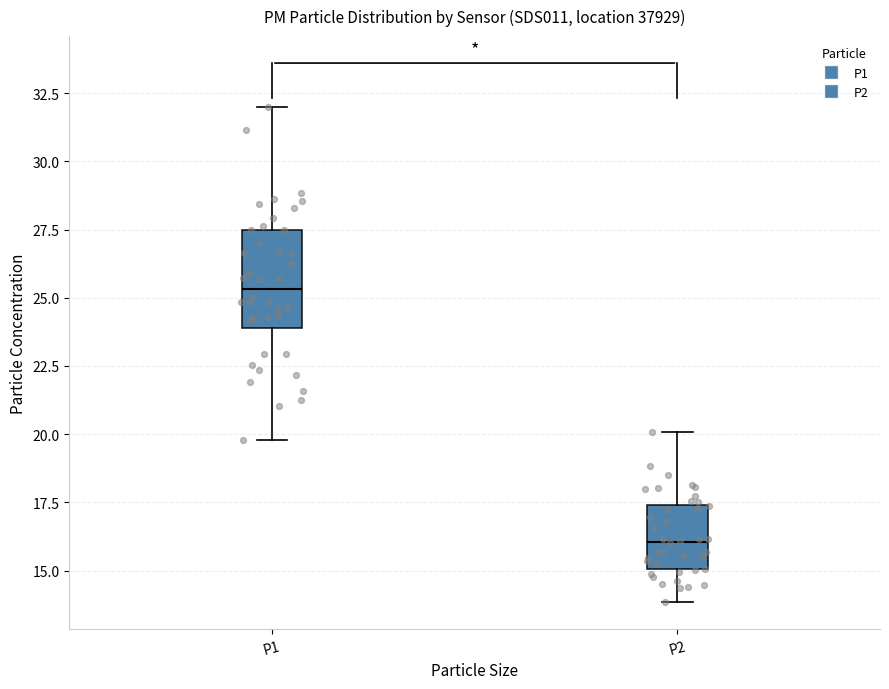

Comparing the boxes themselves (not the whiskers), which one is the tallest?

P1